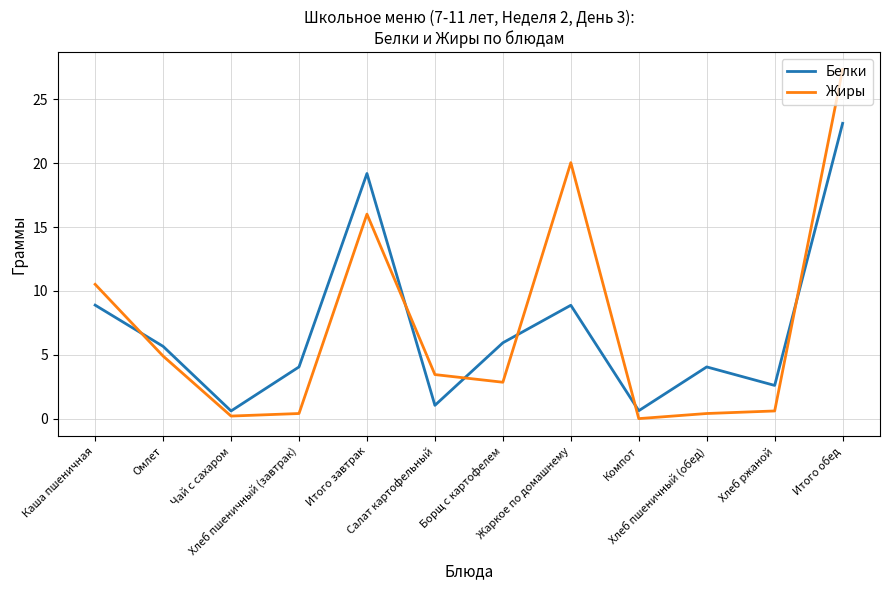

True or false: Жиры has more than 1 interior local peaks.

True